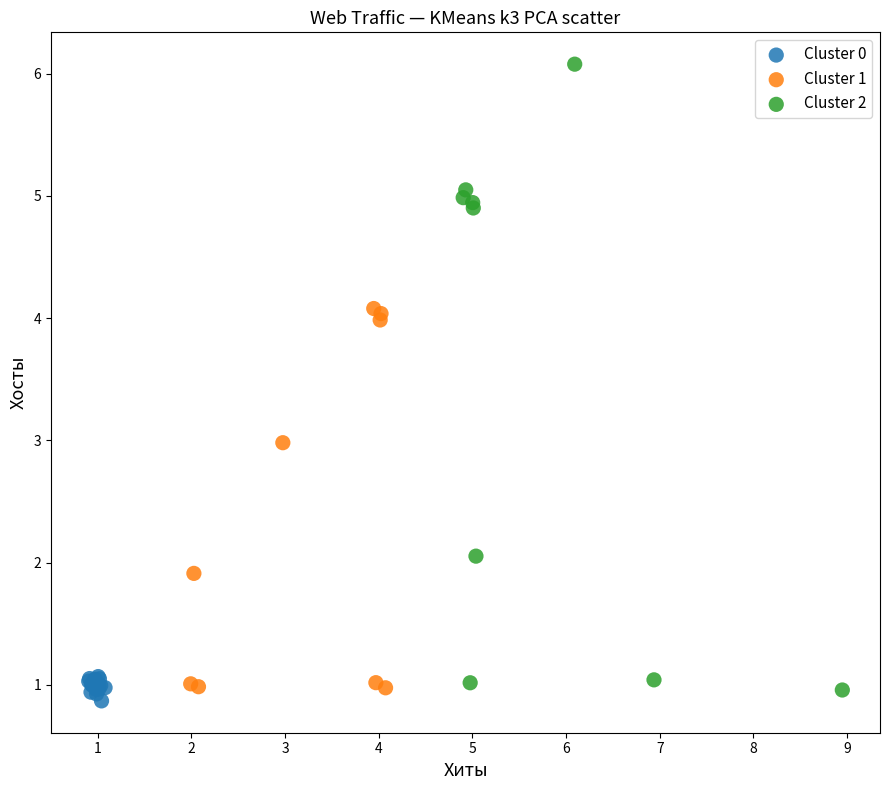

Which series has the widest spread of Y values?

Cluster 2